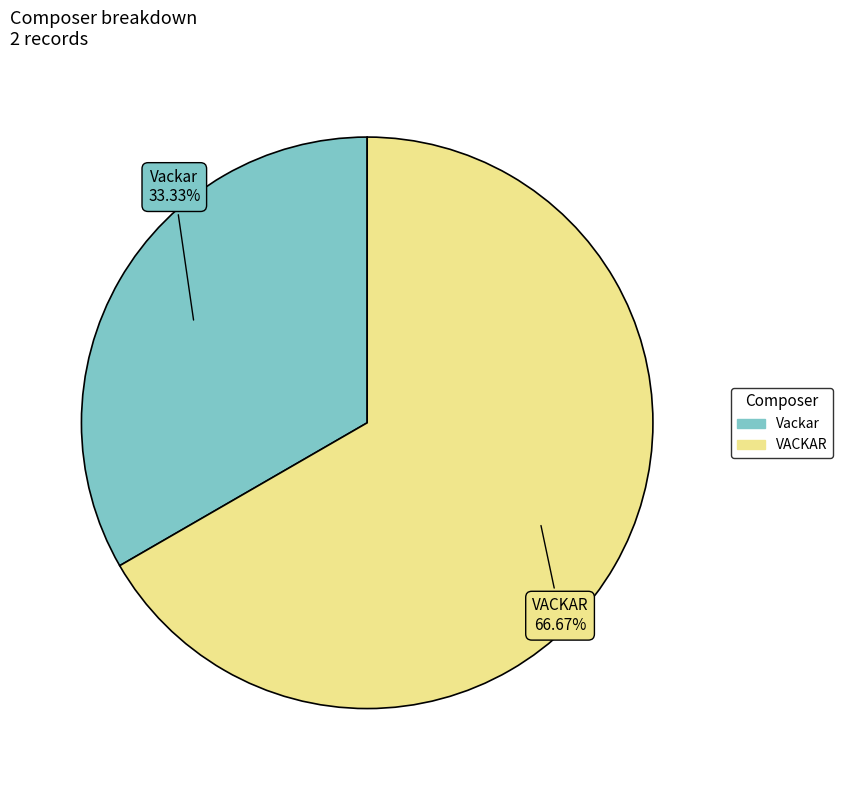

Is the sum of VACKAR and Vackar greater than half?

Yes